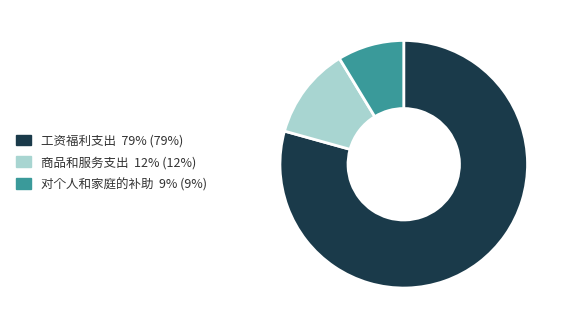

True or false: 对个人和家庭的补助 9% (9%) accounts for 1% of the total.

False